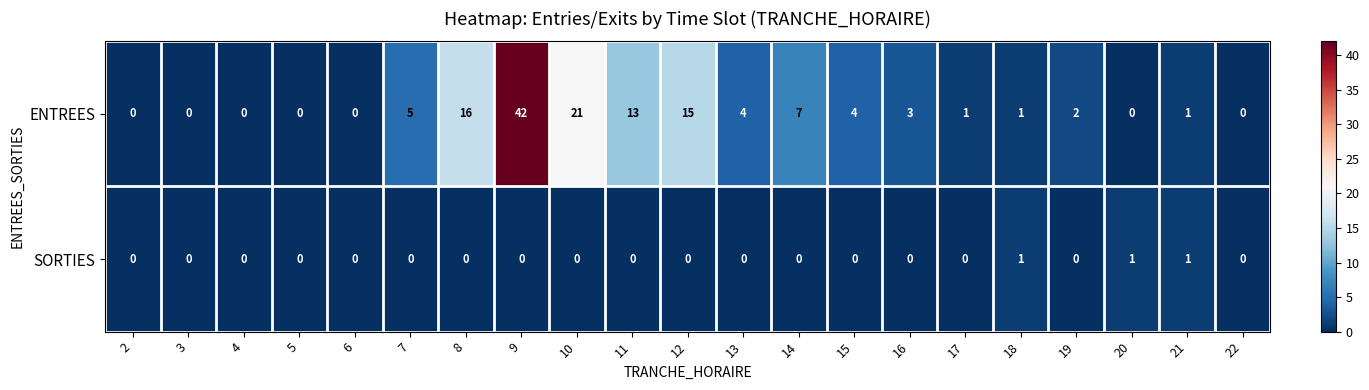

At which label is ENTREES closest to 21?

10